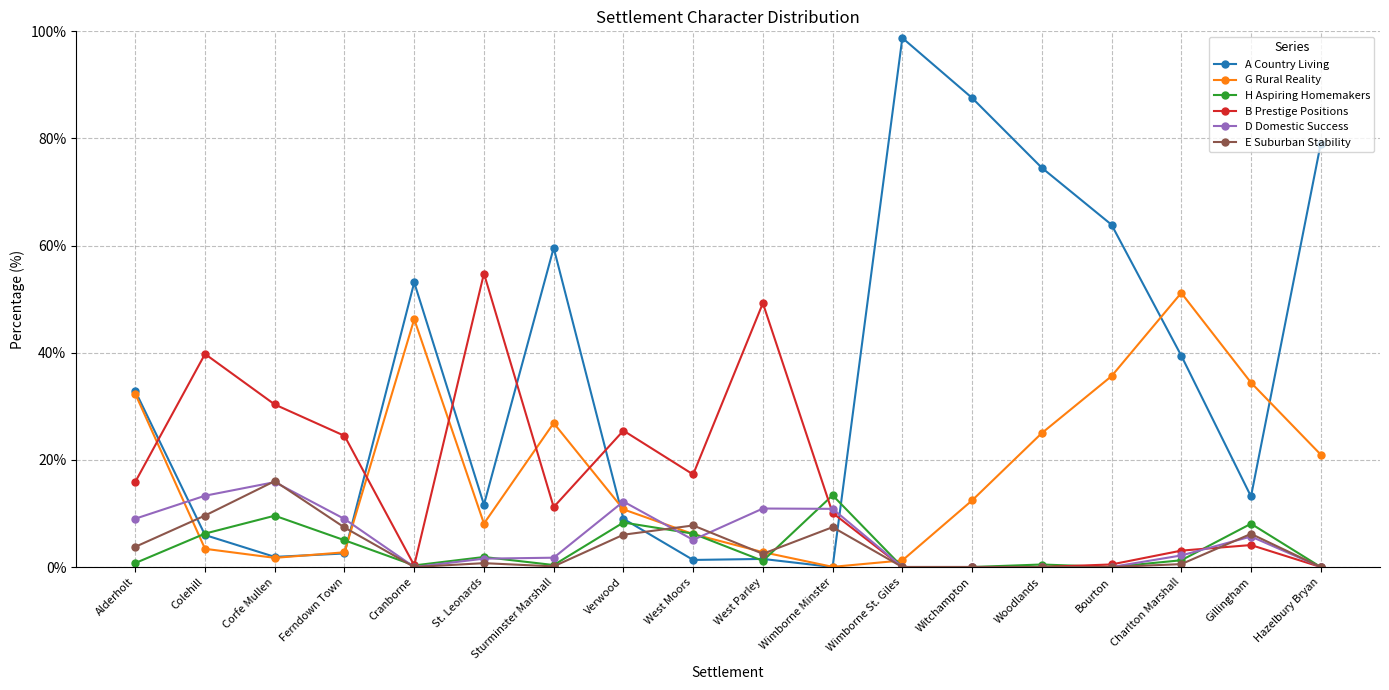

What is the sum of the E Suburban Stability values at Wimborne St. Giles and Charlton Marshall?

0.5